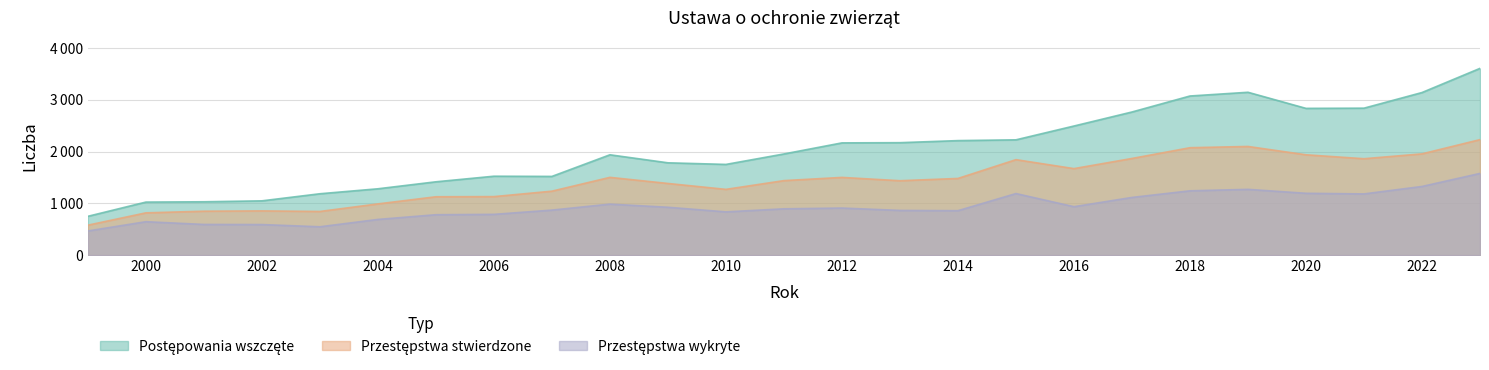

List the series in order of their overall mean, lowest first.

Przestępstwa wykryte, Przestępstwa stwierdzone, Postępowania wszczęte